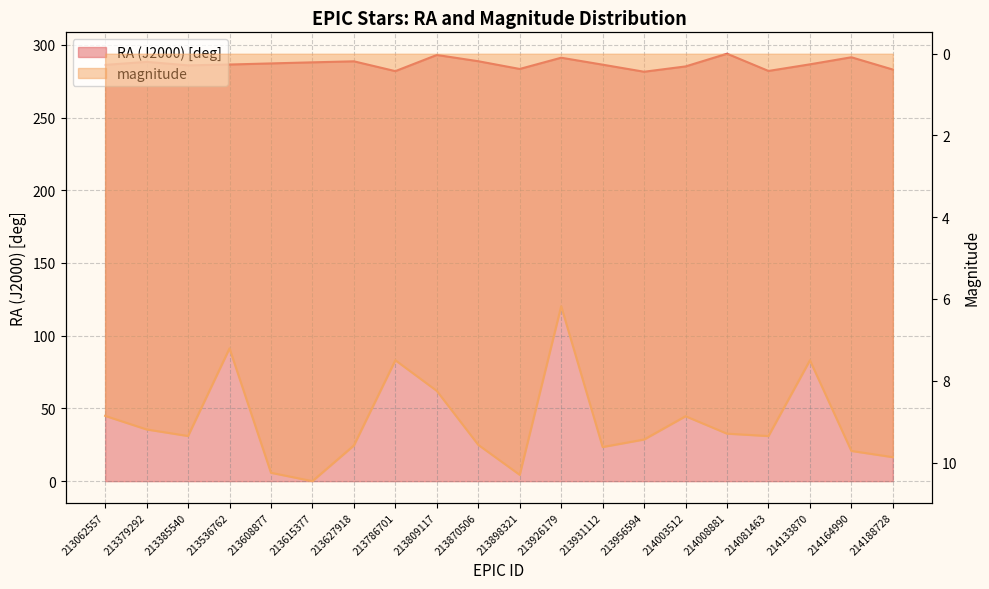

True or false: RA (J2000) [deg] has a value of 286.2 at 213062557.

True